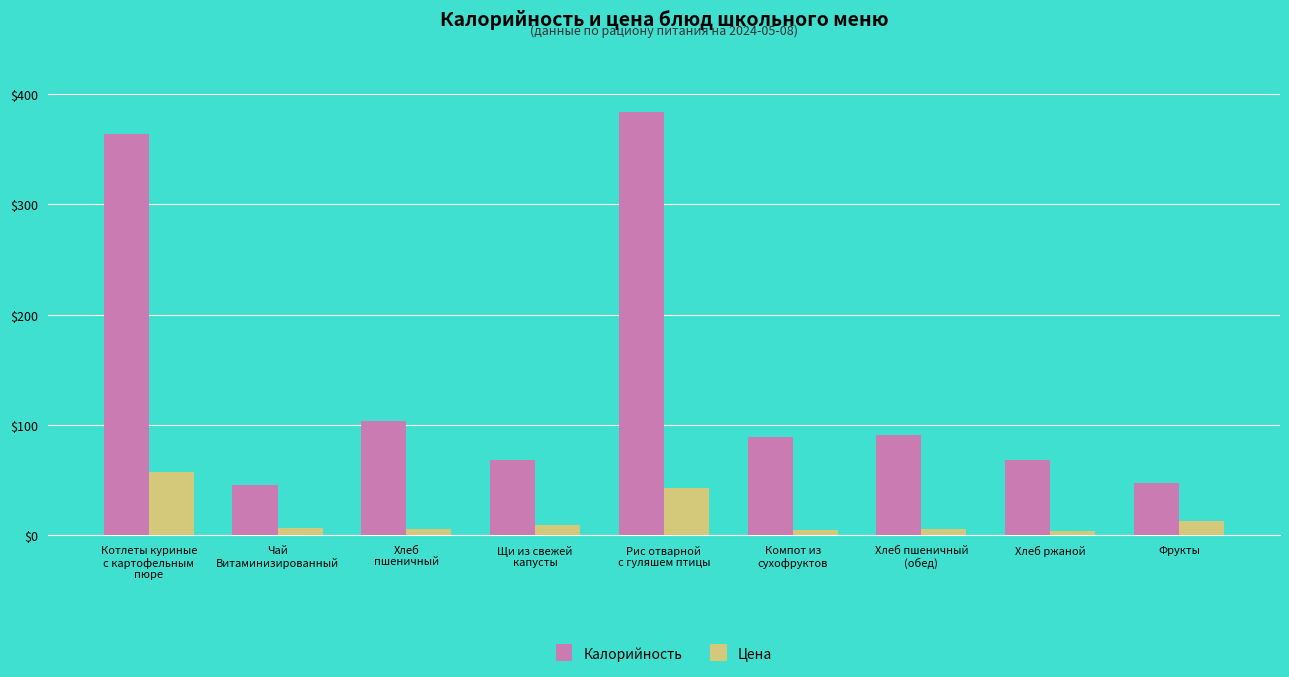

What is the difference between the maximum and second lowest values in the Цена series?

52.0